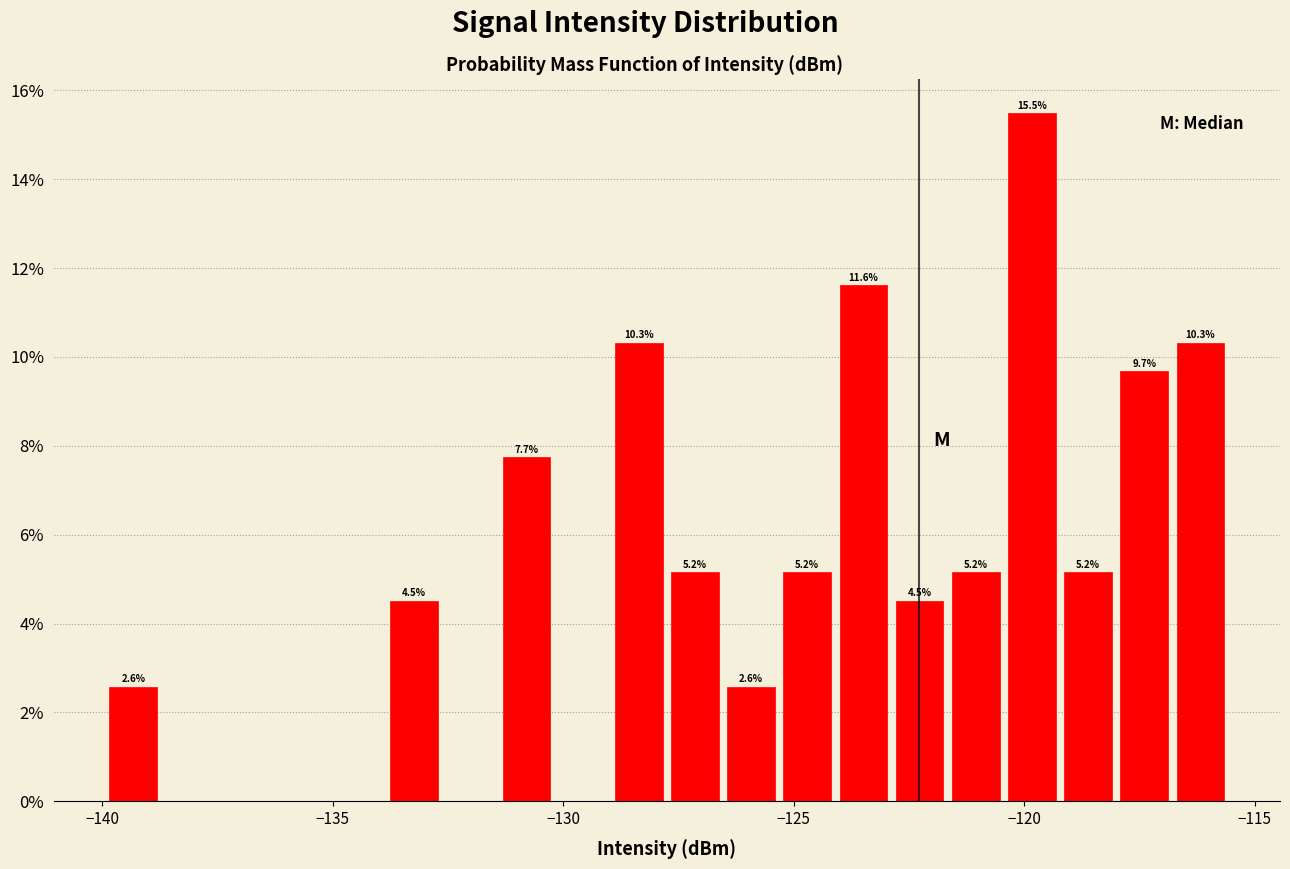

Read against the x-axis, roughly where is the centre of the tallest bar?

-120.0